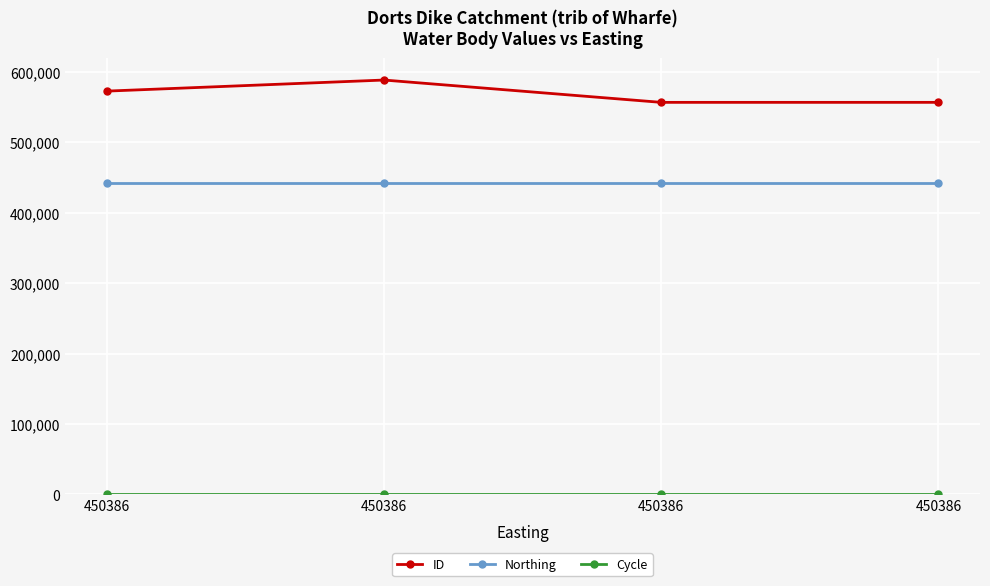

How many series are shown in this chart?

3